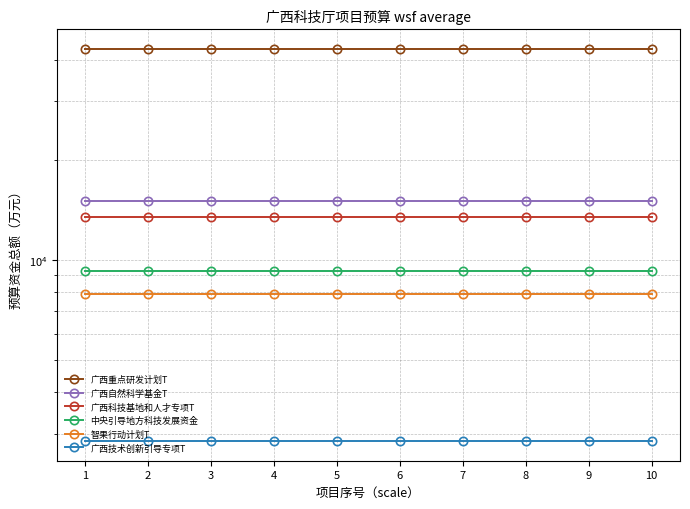

How many lines are shown in the chart?

6